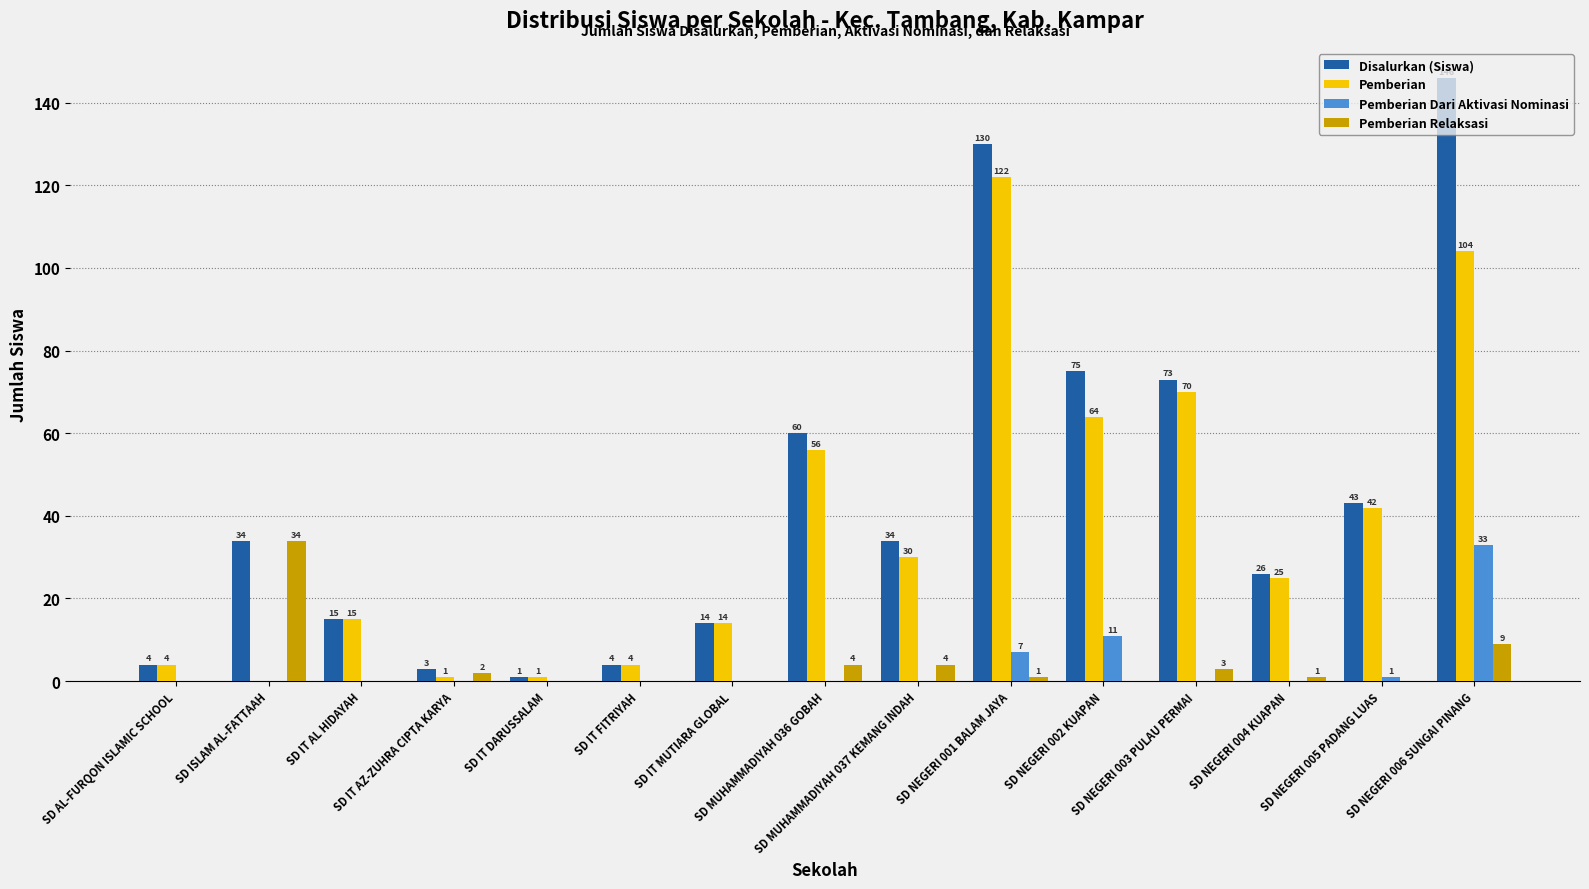

How many data points in Pemberian Dari Aktivasi Nominasi are above 0?

4